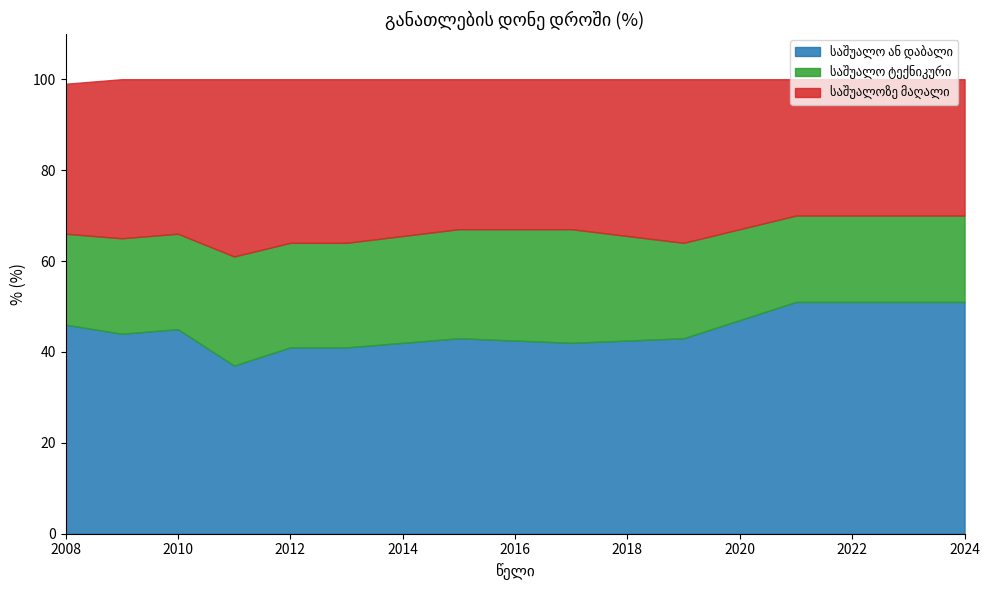

Which category has the highest value in the საშუალო ან დაბალი series?

2021